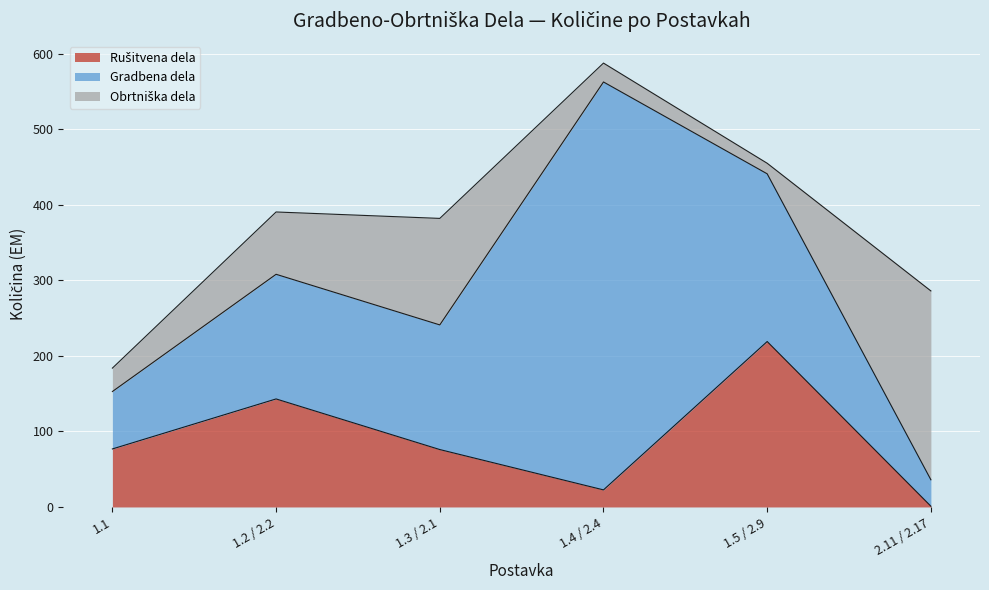

Is the value of Rušitvena dela at 1.2 / 2.2 greater than the value of Obrtniška dela at 1.3 / 2.1?

Yes